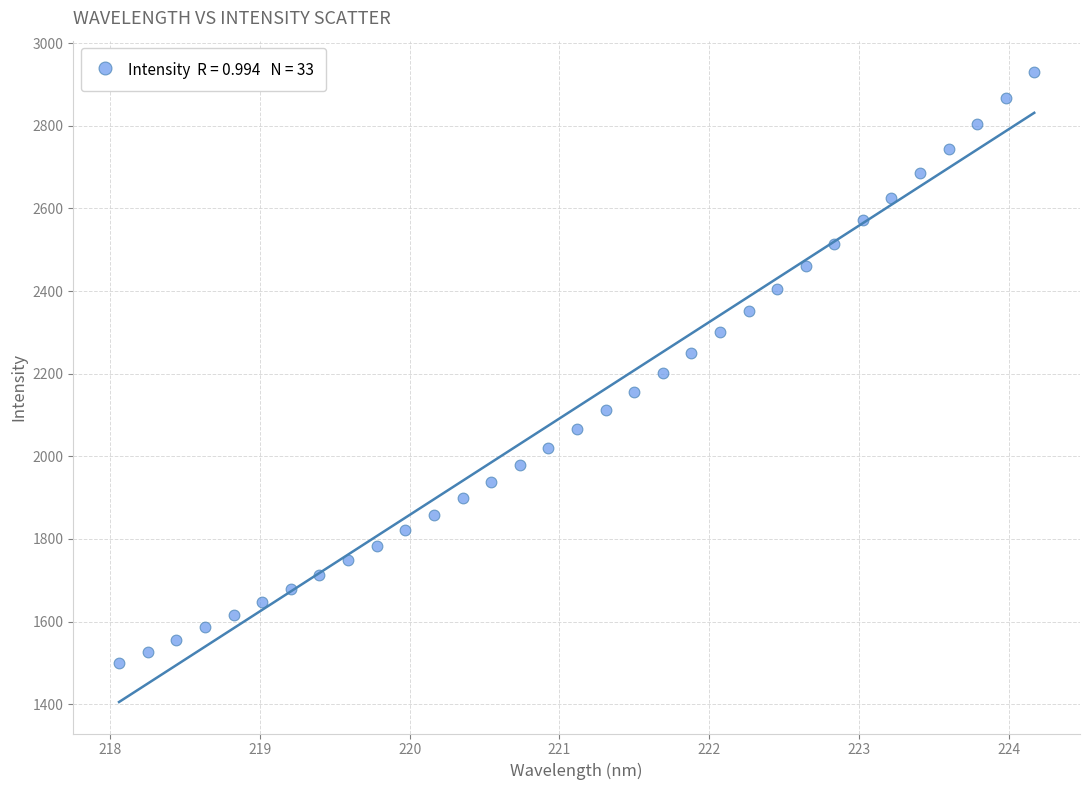

What is the range of Y values (max minus min)?

1430.6